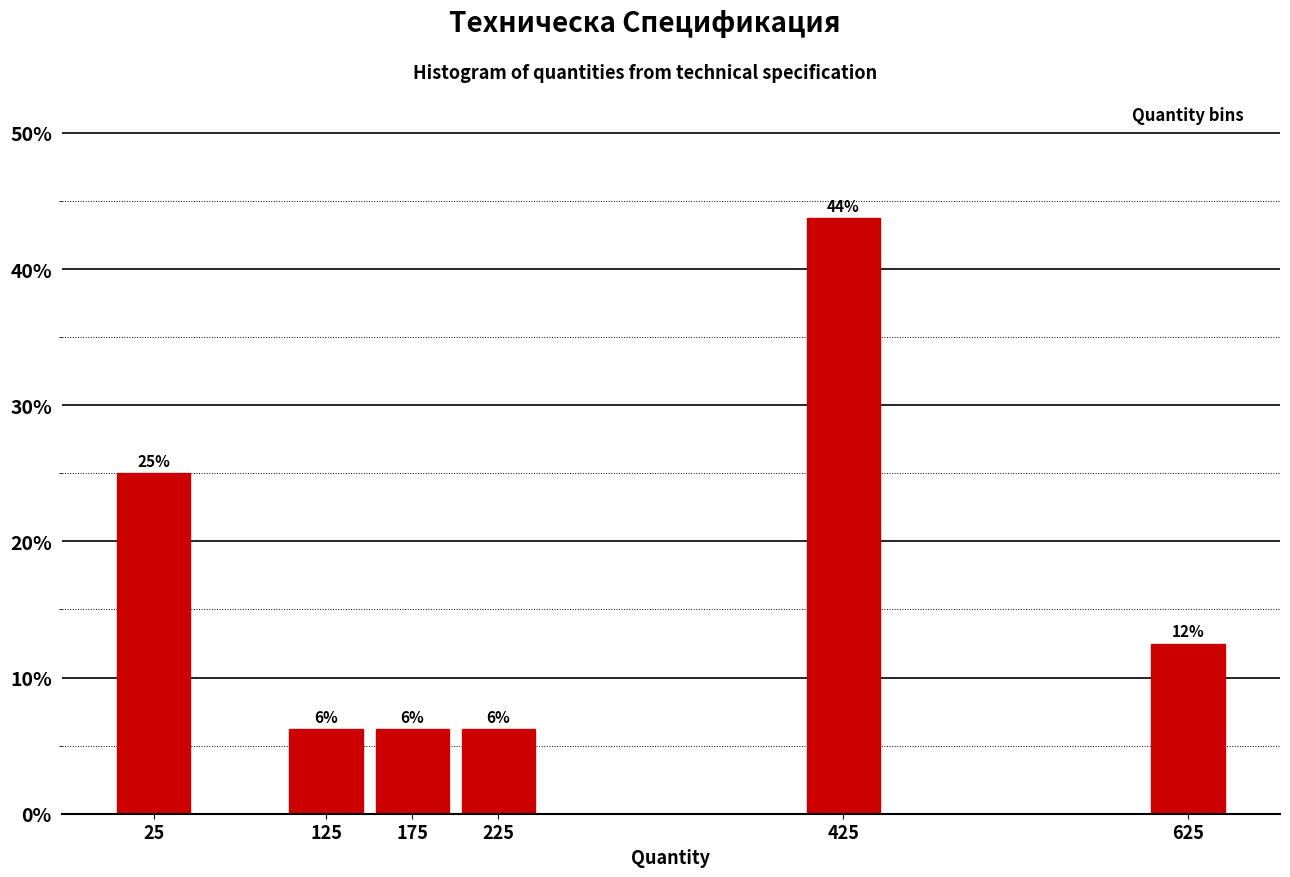

Over which range of the x-axis is the bar tallest?

400 to 450